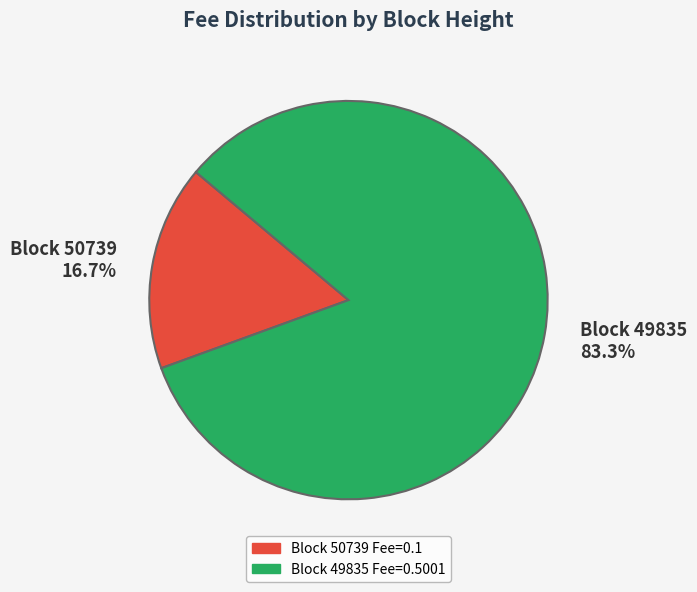

Which has a higher value, Block 49835 83.3% or Block 50739 16.7%?

Block 49835 83.3%